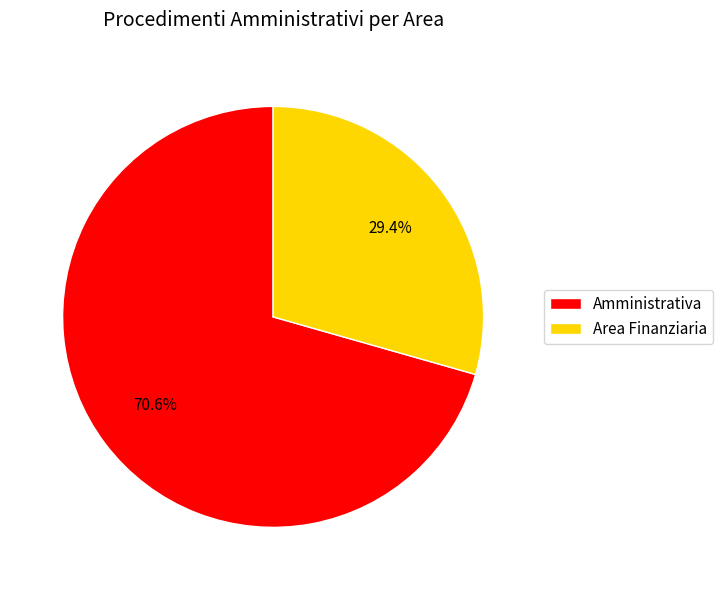

Is there any slice that represents more than half of the pie?

Yes